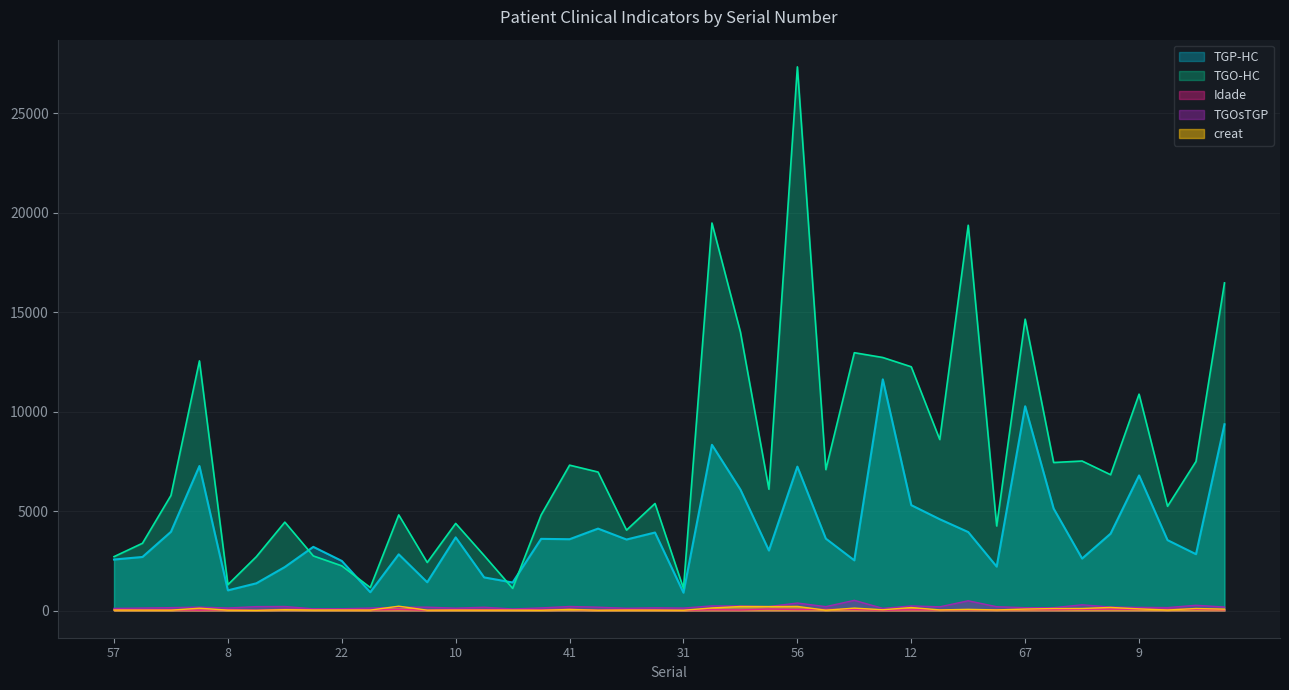

Count the number of data series in this chart.

5